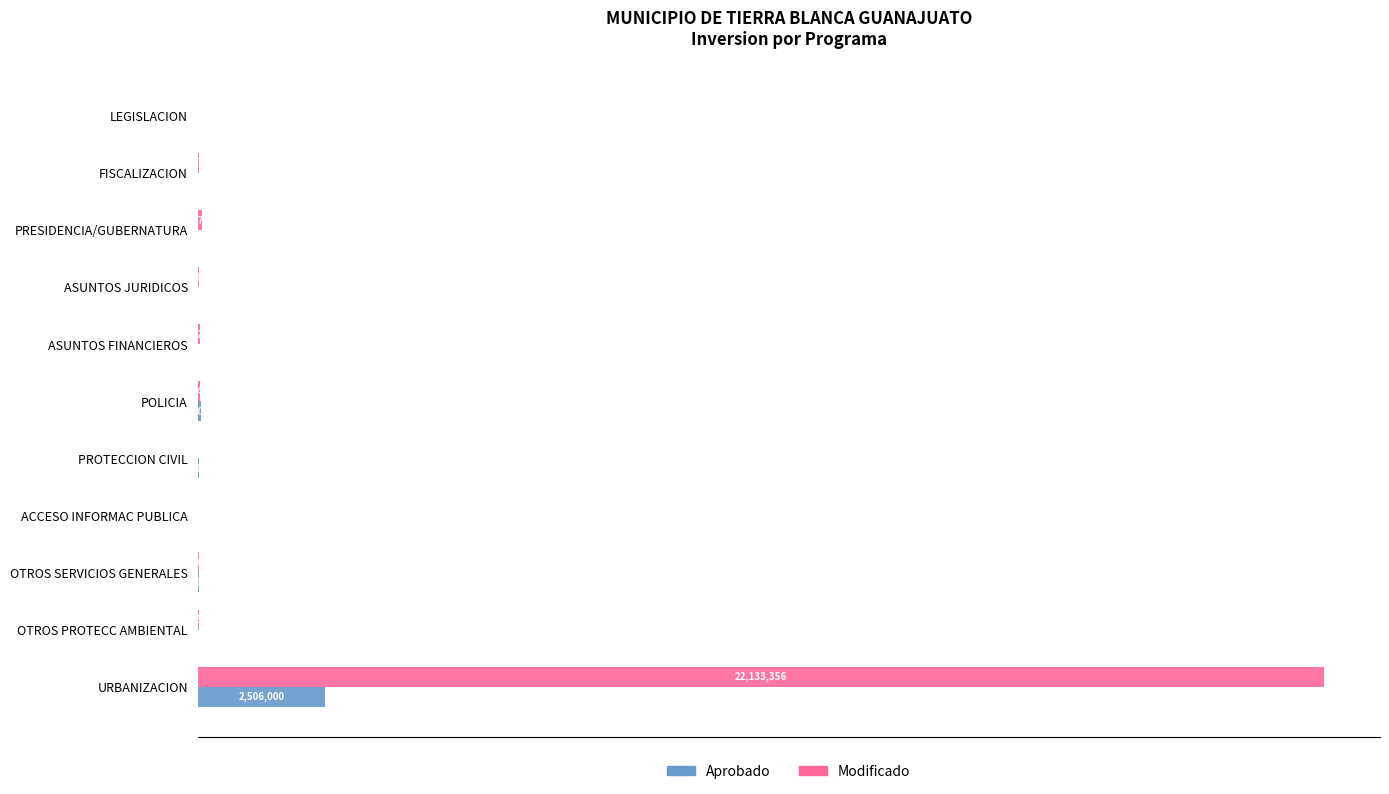

Reading left to right, what are all the values shown in this chart?

Aprobado: 0.0	0.0	0.0	0.0	10000.0	74000.0	22000.0	0.0	35000.0	13350.0	2506000.0
Modificado: 3500.0	17788.0	82776.3	18000.0	55290.9	45486.1	2085.0	12803.8	22677.2	27511.7	22133355.6